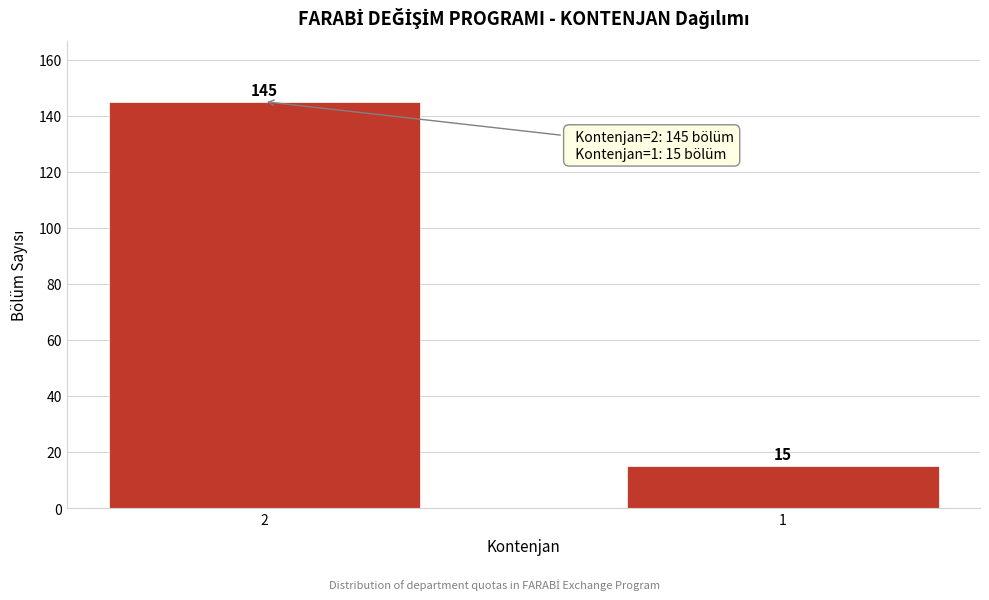

Reading left to right, list all the values displayed in this chart.

2=145	1=15